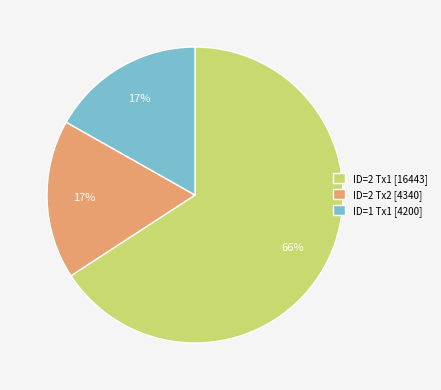

What percentage is the ID=2 Tx1 [16443] slice, to the nearest percent?

66%